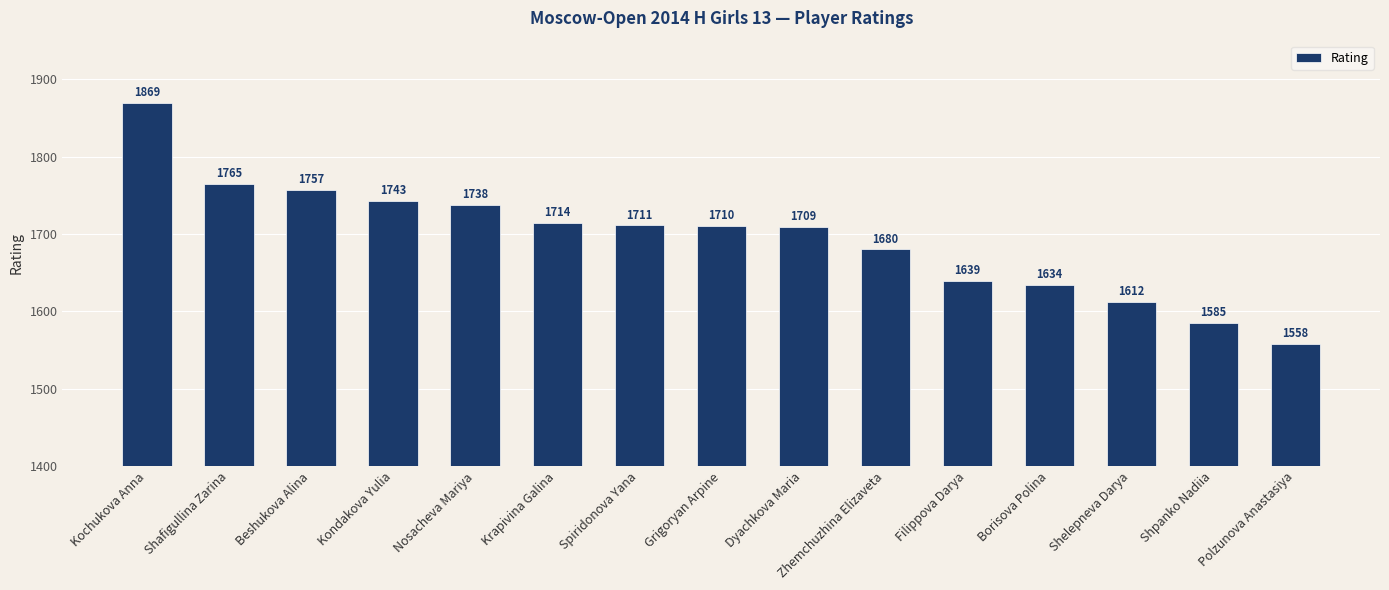

What position from the left is Kochukova Anna?

1